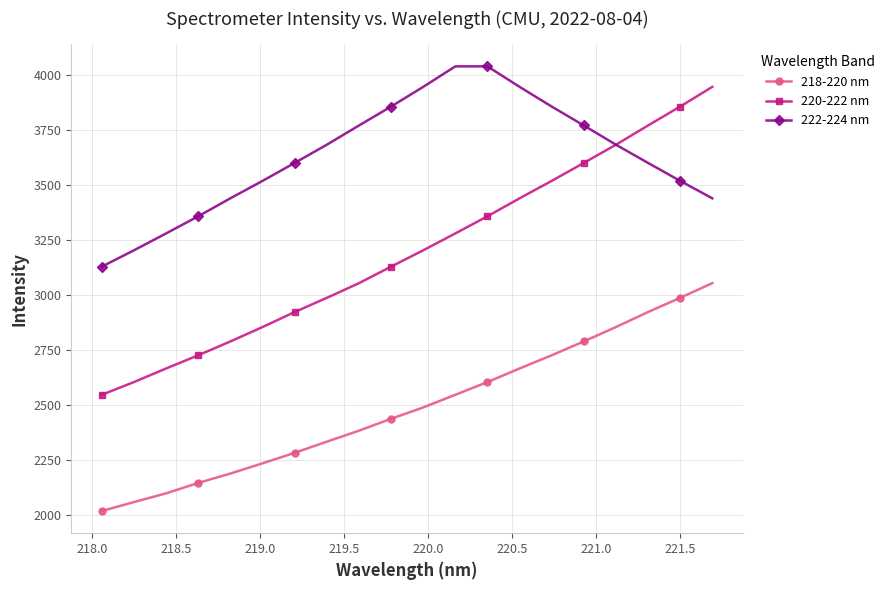

How many values in the 220-222 nm series are below 3202?

10